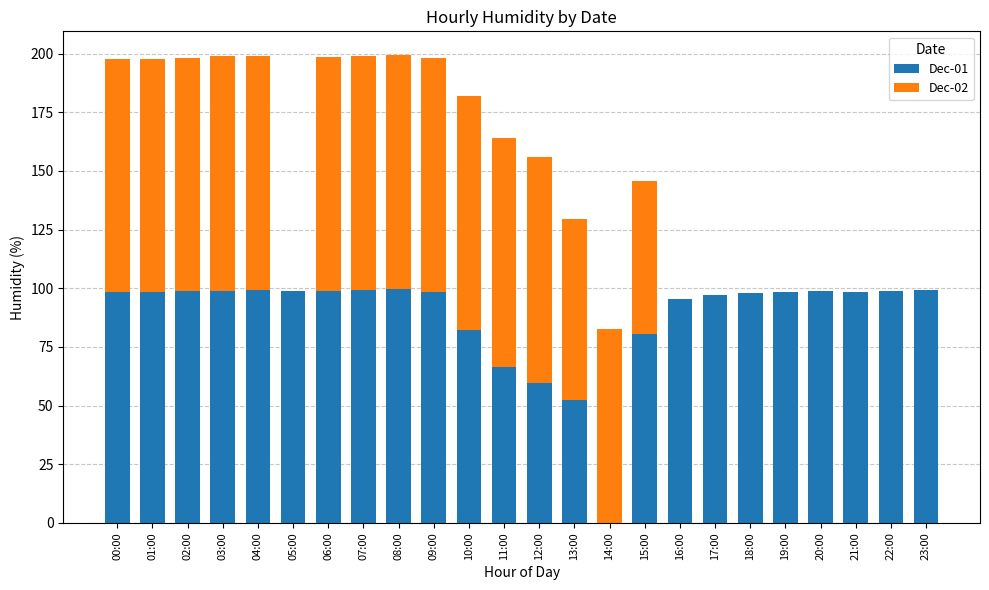

What is the total value across all series at 17:00?

97.2